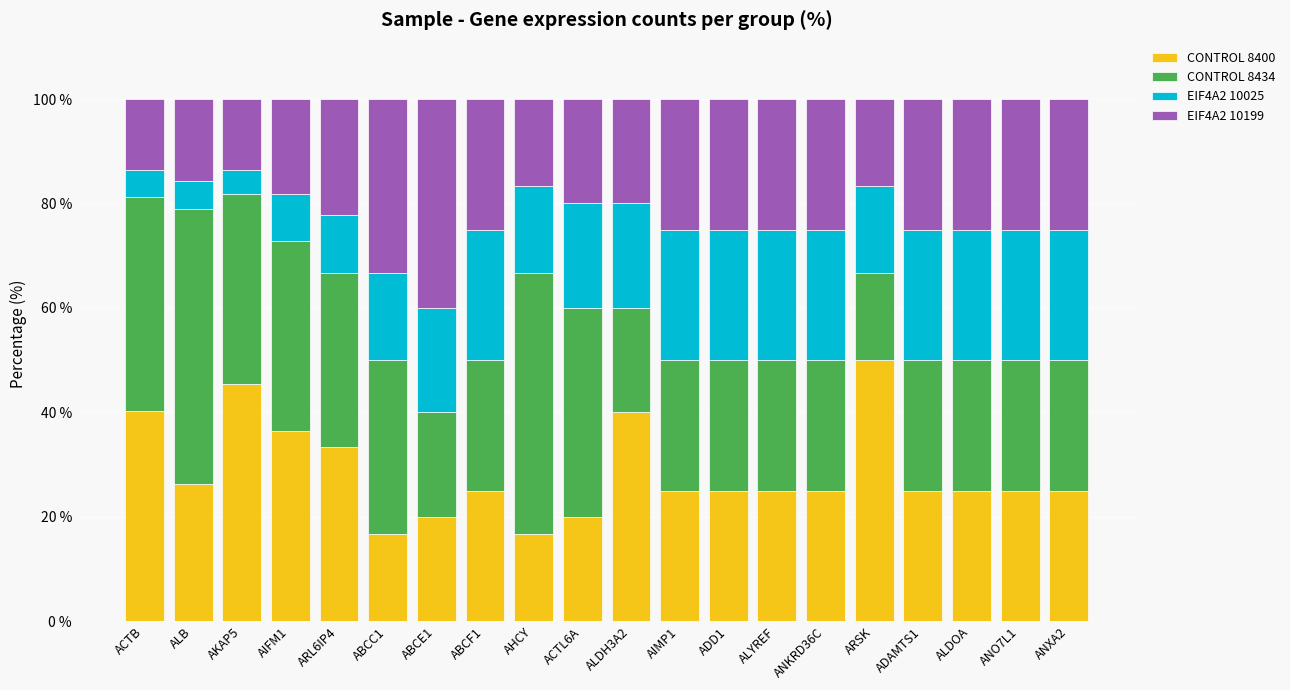

What is the total value across all series at ARSK?

100.0